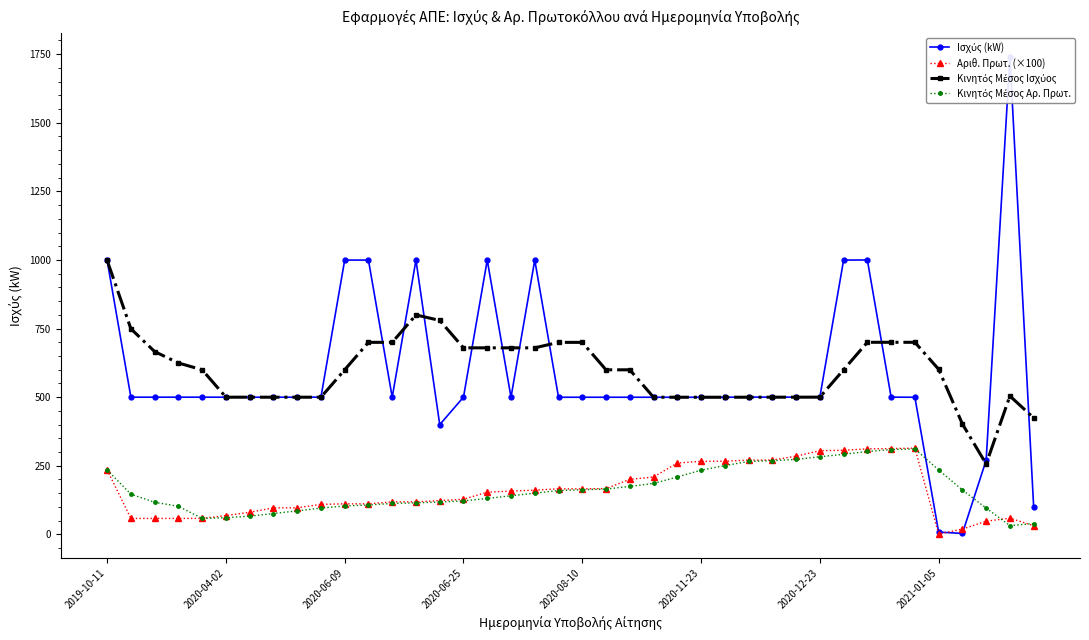

How many values in the Αριθ. Πρωτ. (×100) series exceed 153?

20